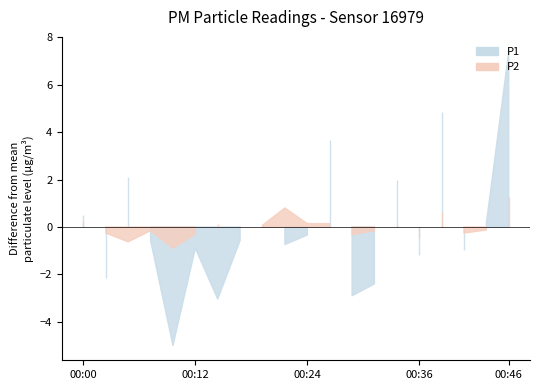

True or false: P2 has more than 0 interior local peaks.

True